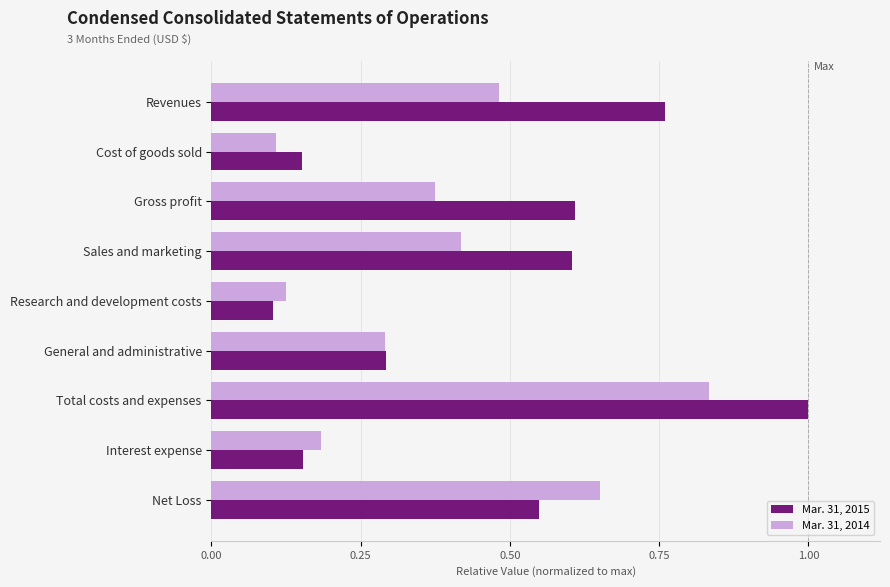

List the series in order of their overall mean, highest first.

Mar. 31, 2015, Mar. 31, 2014